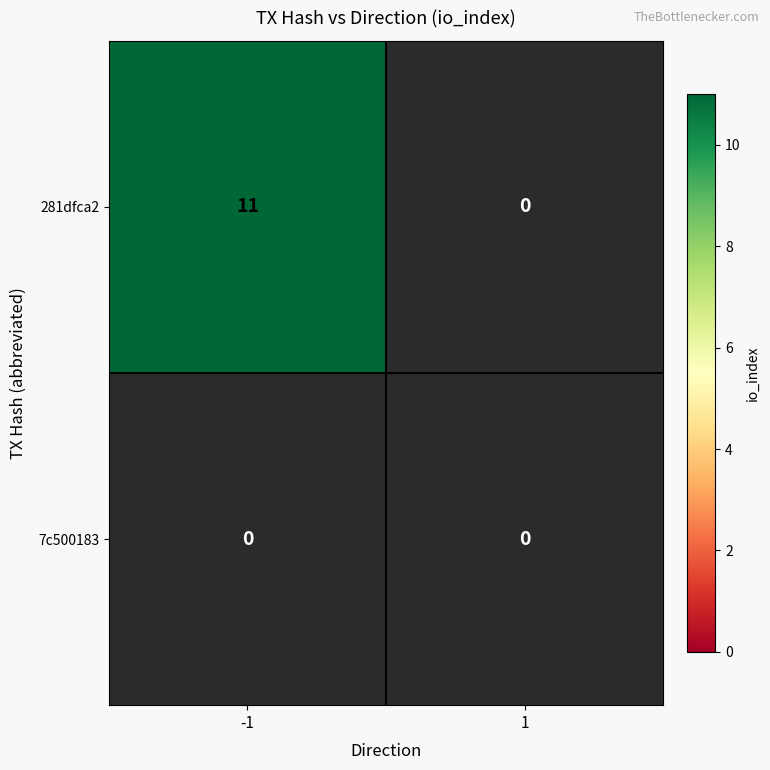

List the series in order of their overall mean, lowest first.

7c500183, 281dfca2